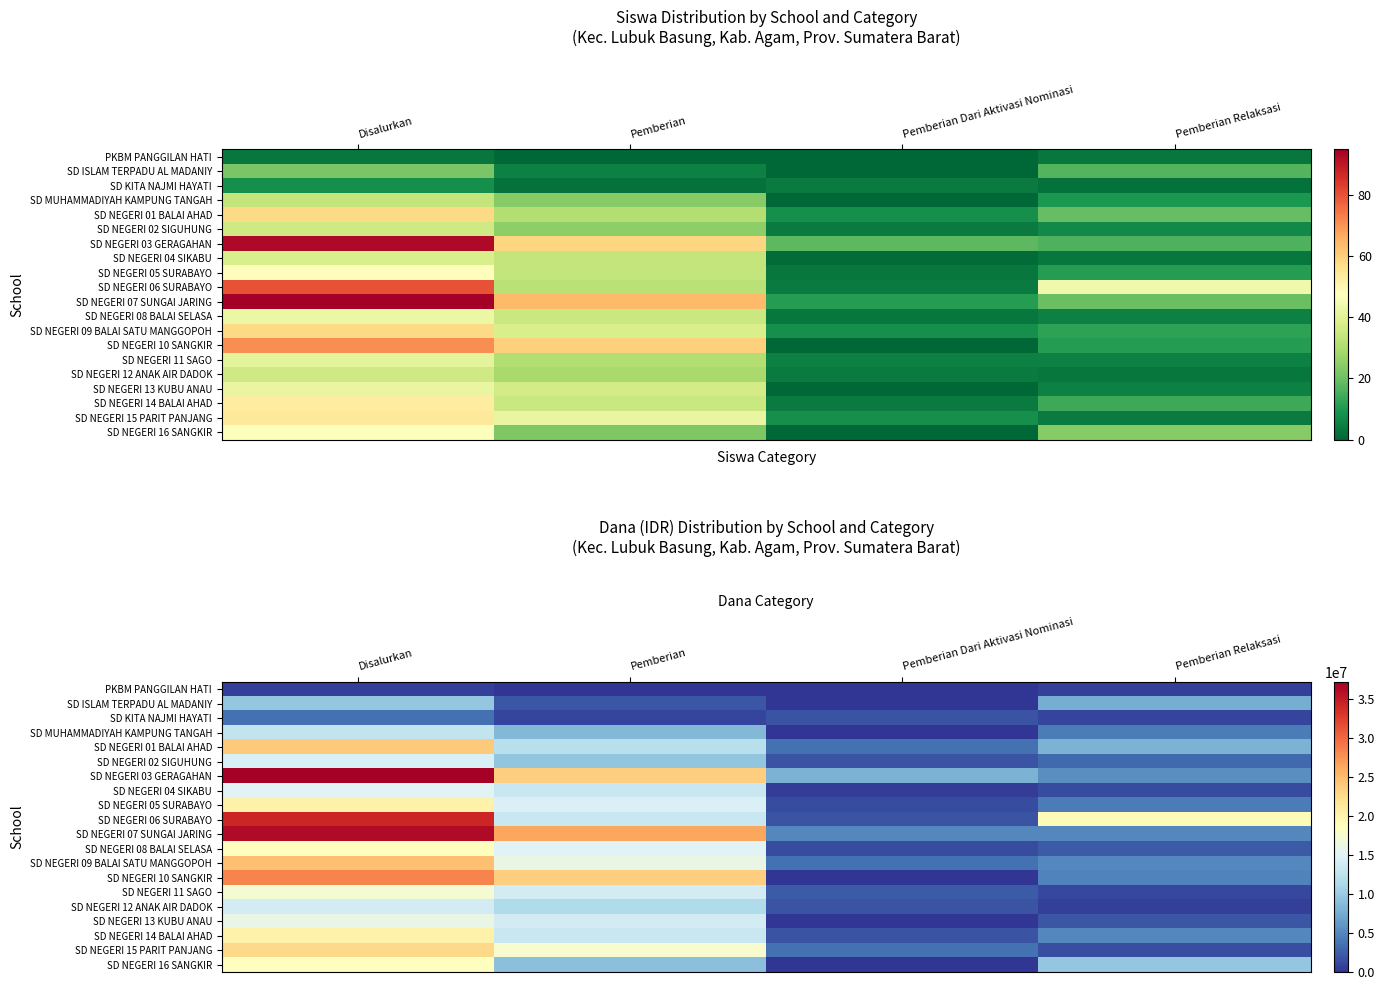

At how many categories does at least one series exceed 23586122?

2